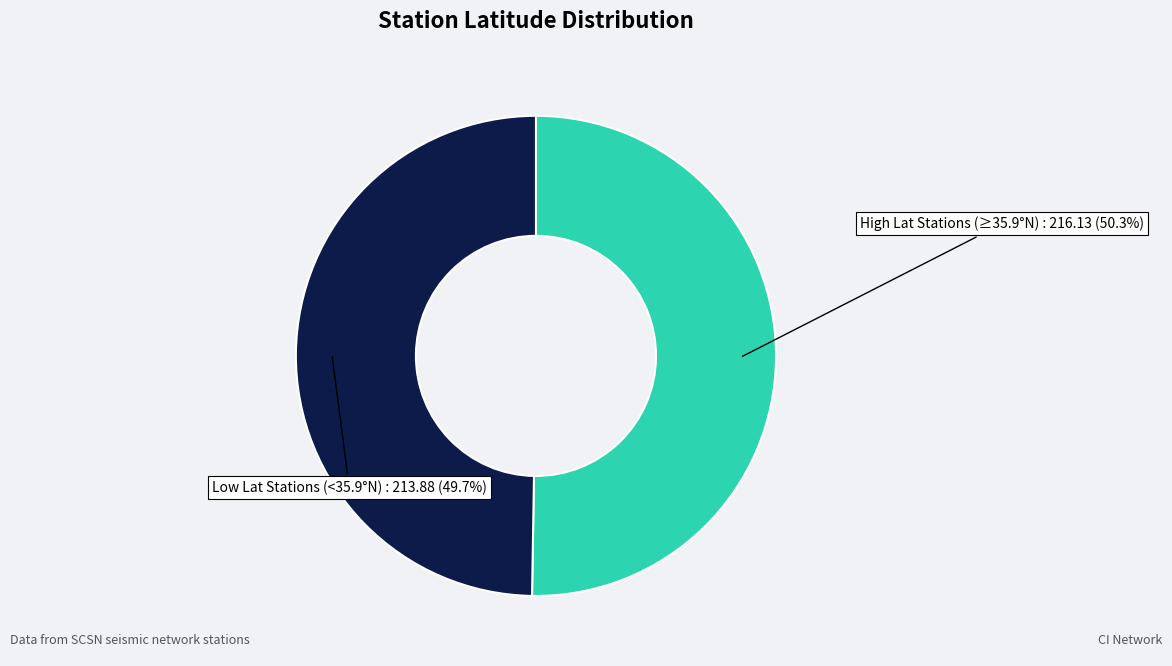

Is there a majority slice in this chart?

Yes